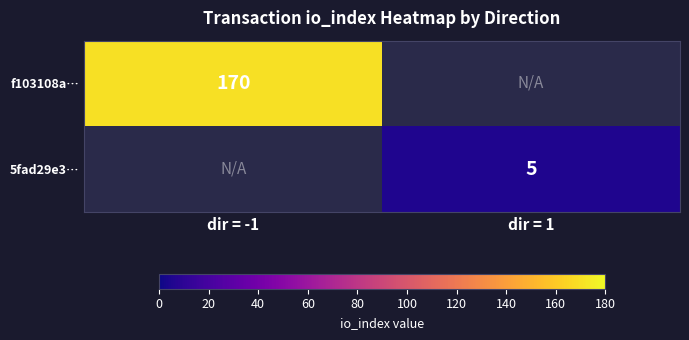

True or false: f103108a… has a value of 84 at dir = -1.

False